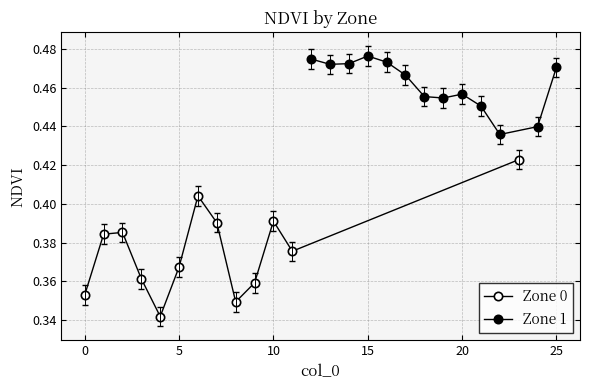

Rank the series at 10 from highest to lowest value.

Zone 1, Zone 0